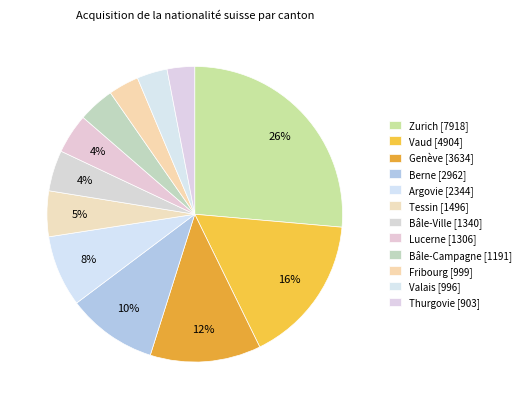

How many slices are in this pie chart?

12